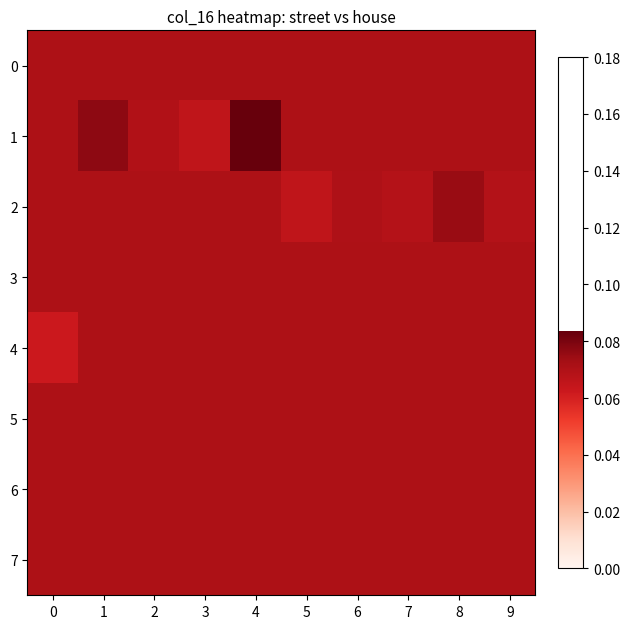

Reading left to right, extract all data points from this chart.

0: 0=0.1	1=0.1	2=0.1	3=0.1	4=0.1	5=0.1	6=0.1	7=0.1	8=0.1	9=0.1
1: 0=0.1	1=0.1	2=0.1	3=0.1	4=0.1	5=0.1	6=0.1	7=0.1	8=0.1	9=0.1
2: 0=0.1	1=0.1	2=0.1	3=0.1	4=0.1	5=0.1	6=0.1	7=0.1	8=0.1	9=0.1
3: 0=0.1	1=0.1	2=0.1	3=0.1	4=0.1	5=0.1	6=0.1	7=0.1	8=0.1	9=0.1
4: 0=0.1	1=0.1	2=0.1	3=0.1	4=0.1	5=0.1	6=0.1	7=0.1	8=0.1	9=0.1
5: 0=0.1	1=0.1	2=0.1	3=0.1	4=0.1	5=0.1	6=0.1	7=0.1	8=0.1	9=0.1
6: 0=0.1	1=0.1	2=0.1	3=0.1	4=0.1	5=0.1	6=0.1	7=0.1	8=0.1	9=0.1
7: 0=0.1	1=0.1	2=0.1	3=0.1	4=0.1	5=0.1	6=0.1	7=0.1	8=0.1	9=0.1